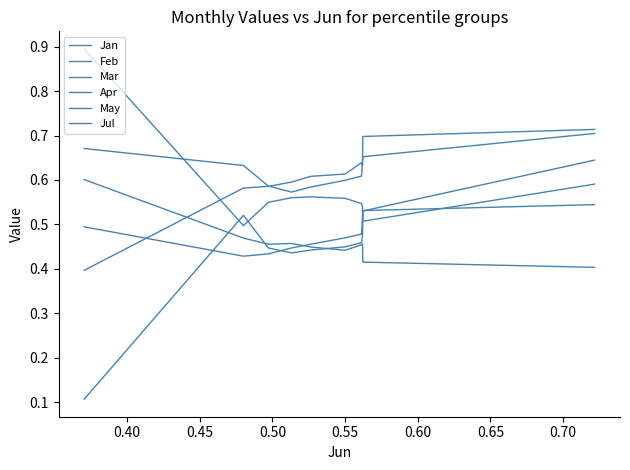

Which series has the largest total across all categories?

Jan